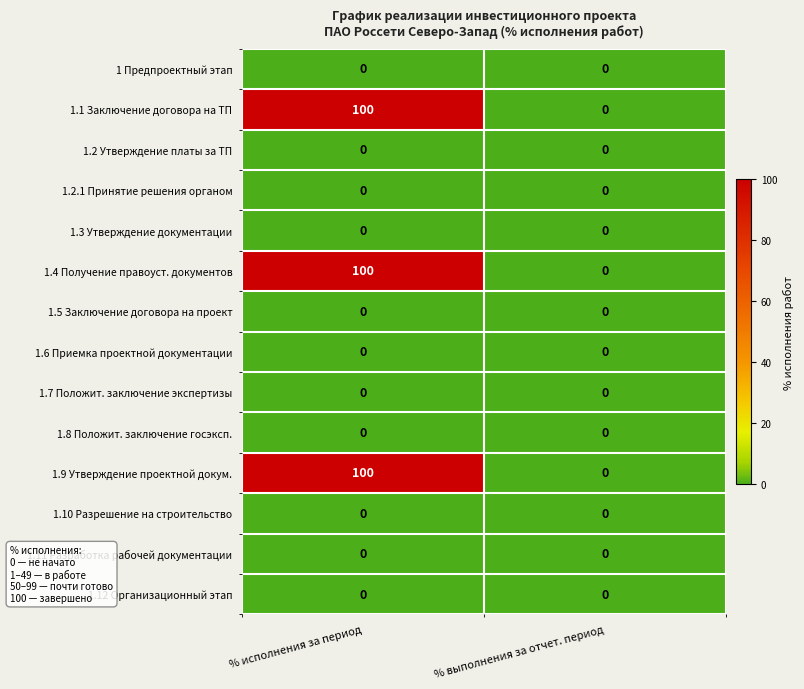

At which category does the chart reach its peak across all series?

% исполнения за период